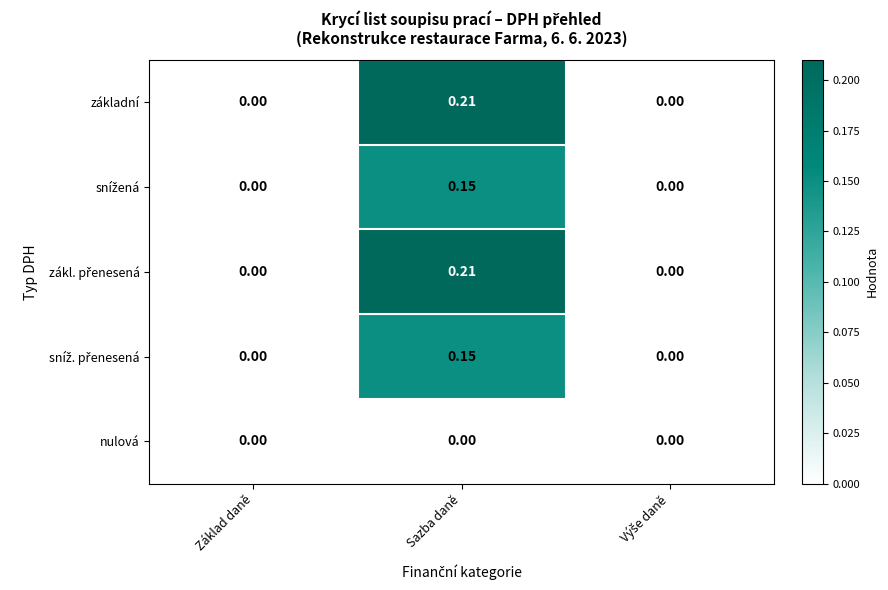

At which category is the sum across all series the highest?

Sazba daně